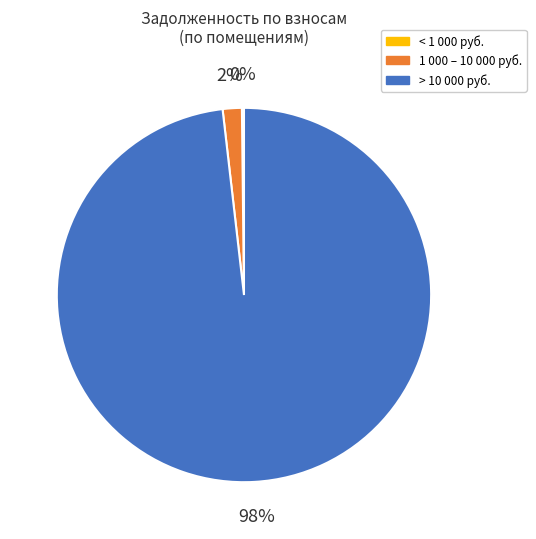

To the nearest percent, what is the combined percentage of > 10 000 руб. and 1 000 – 10 000 руб.?

100%